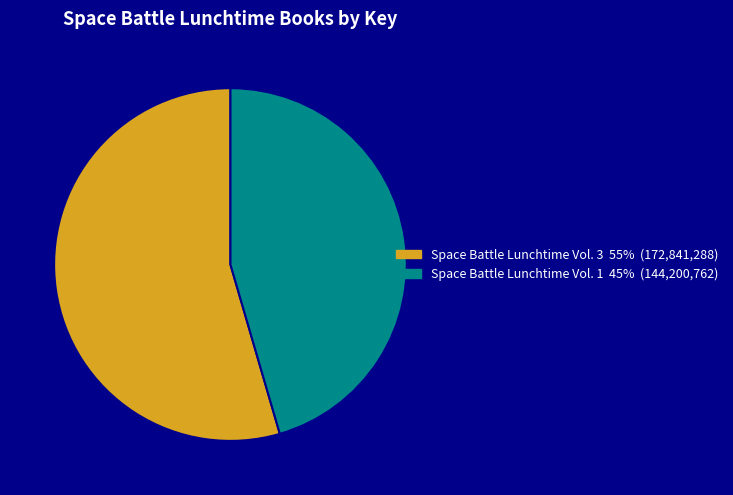

Rank the categories by value from lowest to highest.

Space Battle Lunchtime Vol. 1, Space Battle Lunchtime Vol. 3